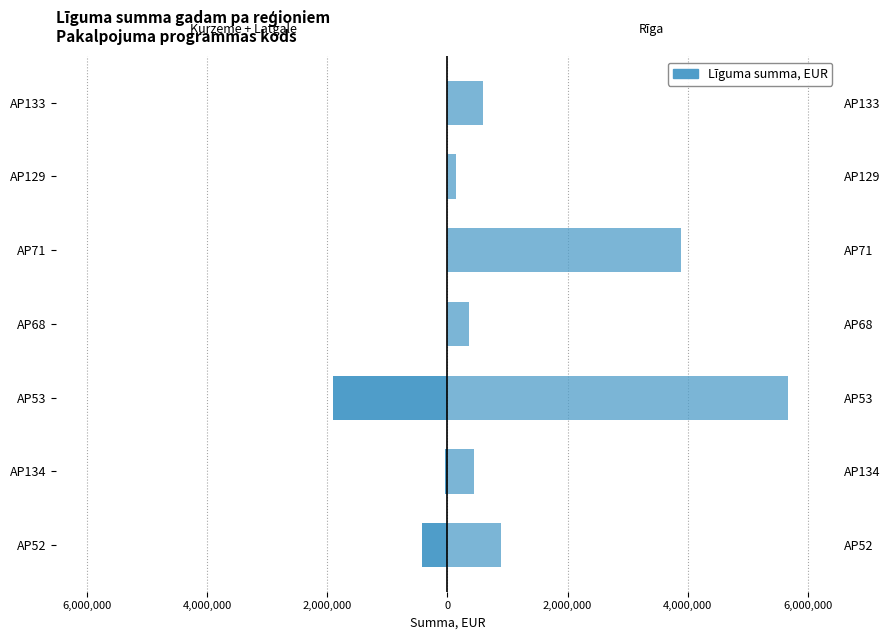

Between AP68 and AP133, which series saw the biggest shift?

Rīga